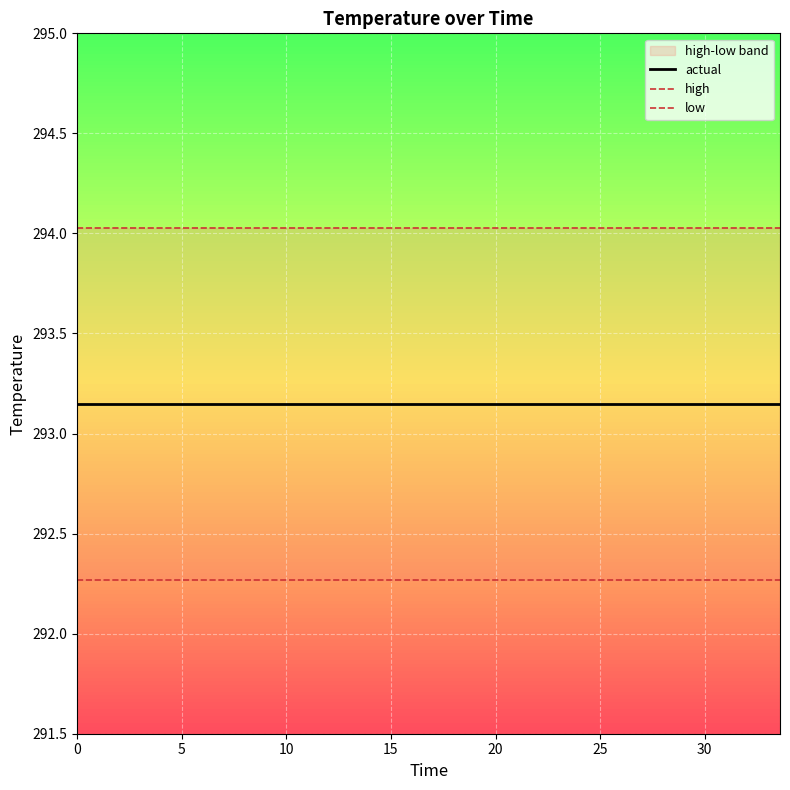

True or false: low has more than 1 interior local peaks.

False